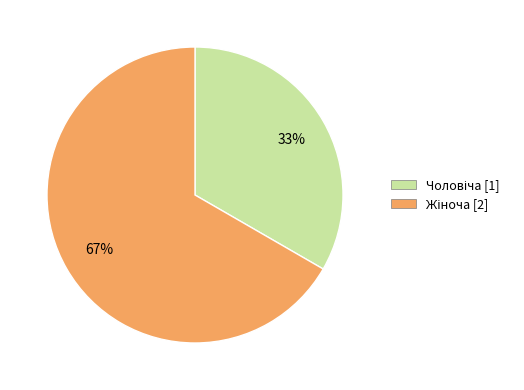

Is there any slice that represents more than half of the pie?

Yes